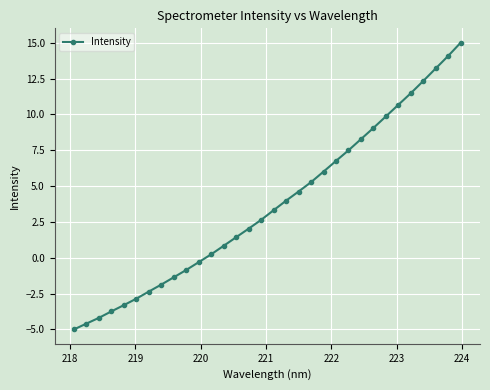

What is the value of the 20th point from the left?

5.3